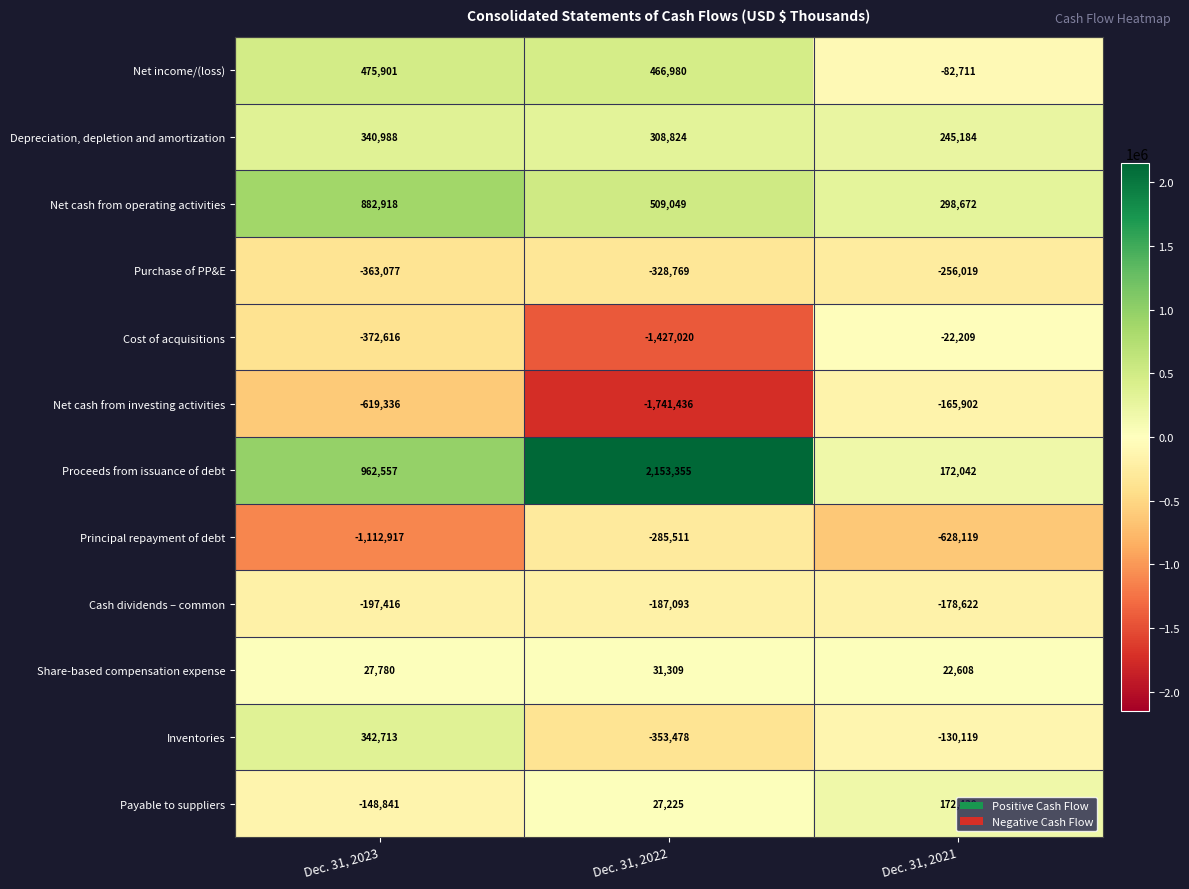

The Inventories series shows -130119 at Dec. 31, 2021. True or false?

True